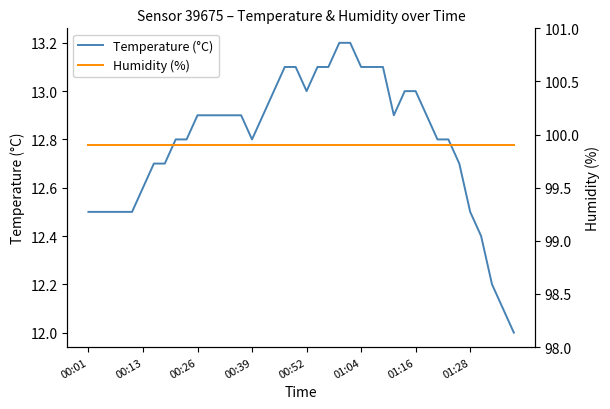

Reading left to right, what are all the values shown in this chart?

Temperature (°C): 12.5	12.5	12.5	12.5	12.5	12.6	12.7	12.7	12.8	12.8	12.9	12.9	12.9	12.9	12.9	12.8	12.9	13.0	13.1	13.1	13.0	13.1	13.1	13.2	13.2	13.1	13.1	13.1	12.9	13.0	13.0	12.9	12.8	12.8	12.7	12.5	12.4	12.2	12.1	12.0
Humidity (%): 99.9	99.9	99.9	99.9	99.9	99.9	99.9	99.9	99.9	99.9	99.9	99.9	99.9	99.9	99.9	99.9	99.9	99.9	99.9	99.9	99.9	99.9	99.9	99.9	99.9	99.9	99.9	99.9	99.9	99.9	99.9	99.9	99.9	99.9	99.9	99.9	99.9	99.9	99.9	99.9